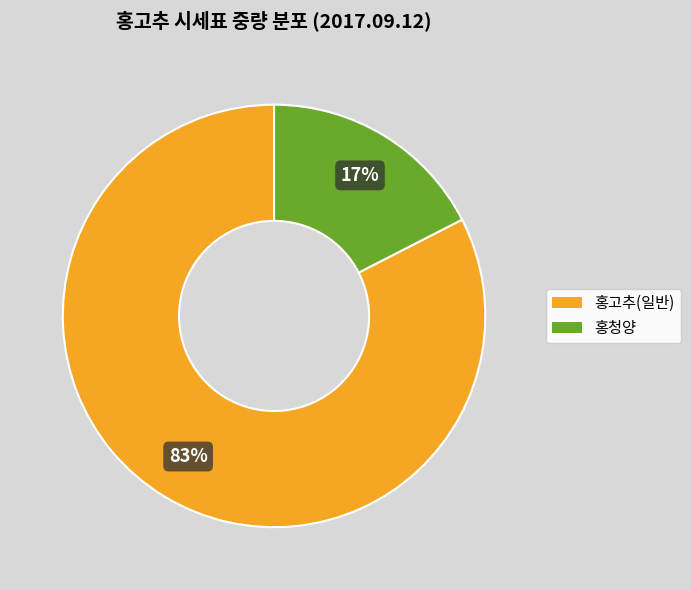

Between 홍고추(일반) and 홍청양, which is larger?

홍고추(일반)